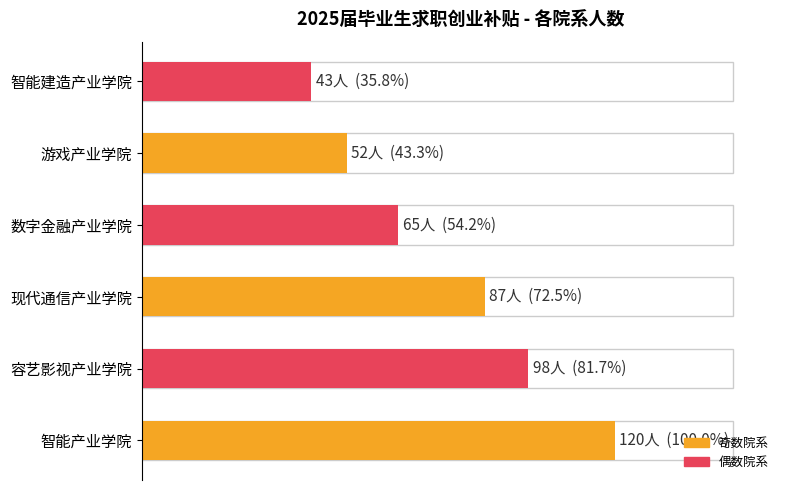

Rank the categories by value from highest to lowest.

智能产业学院, 容艺影视产业学院, 现代通信产业学院, 数字金融产业学院, 游戏产业学院, 智能建造产业学院